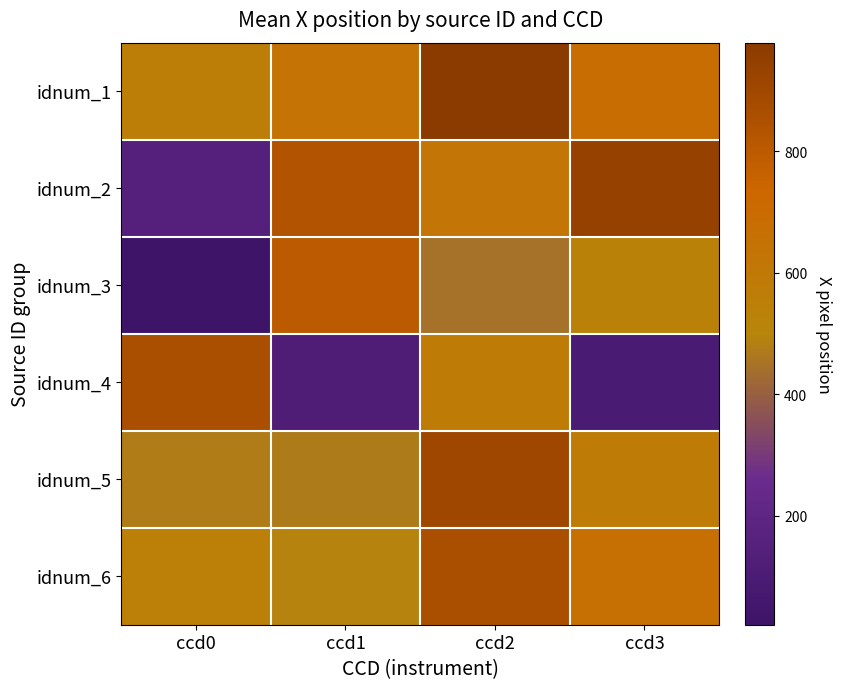

Reading right to left, extract all data points from this chart.

idnum_1: ccd3=686.9	ccd2=979.0	ccd1=634.8	ccd0=557.5
idnum_2: ccd3=937.0	ccd2=624.9	ccd1=837.5	ccd0=150.6
idnum_3: ccd3=531.2	ccd2=446.3	ccd1=802.6	ccd0=20.6
idnum_4: ccd3=92.0	ccd2=570.5	ccd1=120.1	ccd0=866.2
idnum_5: ccd3=573.4	ccd2=903.7	ccd1=472.4	ccd0=474.5
idnum_6: ccd3=658.4	ccd2=865.8	ccd1=495.0	ccd0=545.9